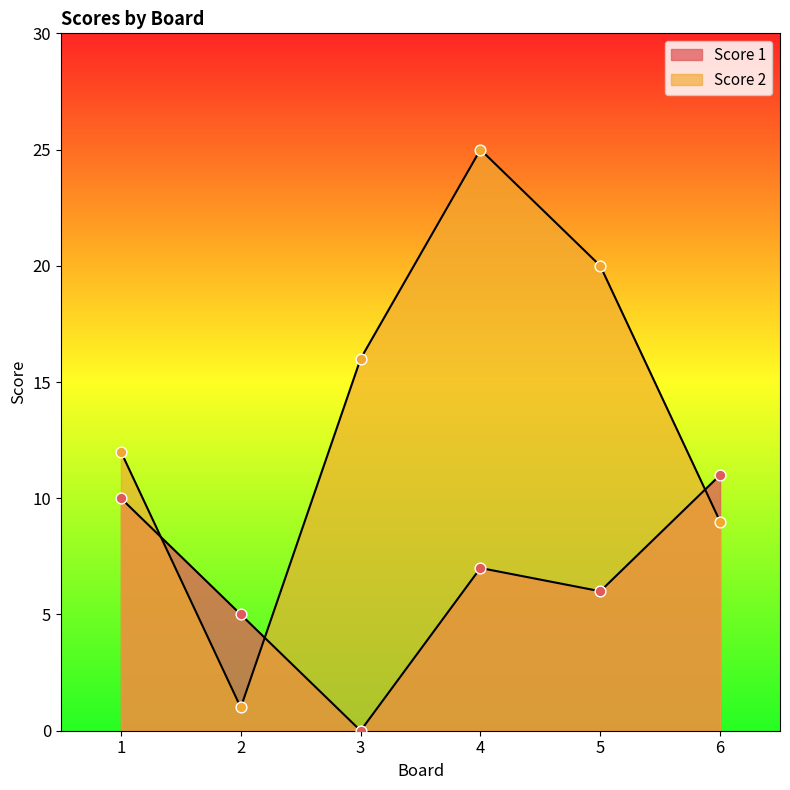

Is the value of Score 2 at 6 greater than the value of Score 1 at 6?

No